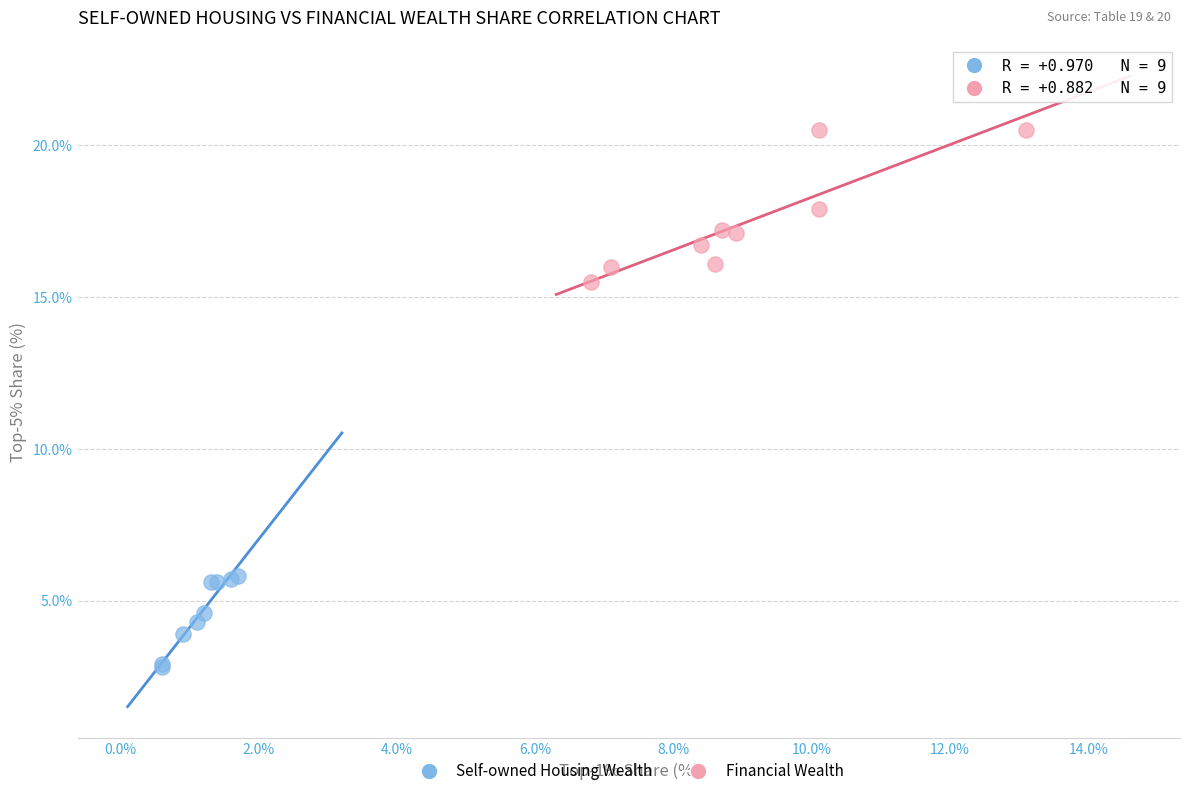

Which series has the largest Y range (max minus min)?

Financial Wealth